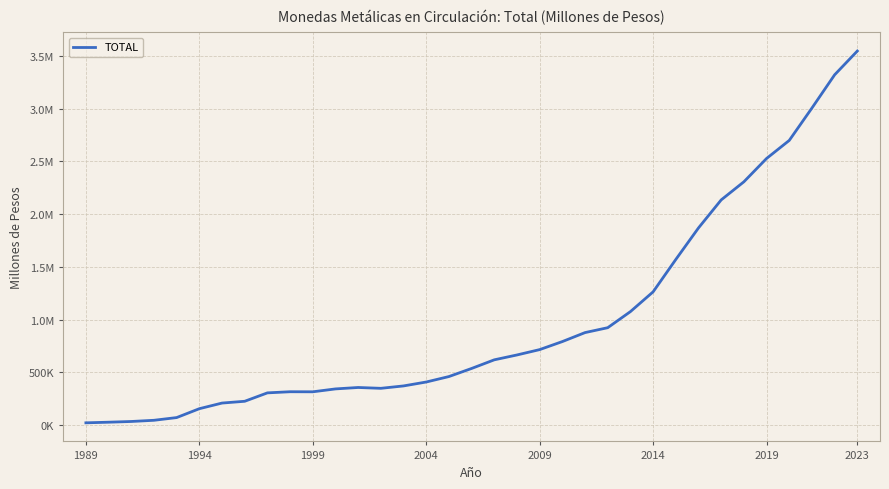

What is the minimum value shown in the chart?

22512.7